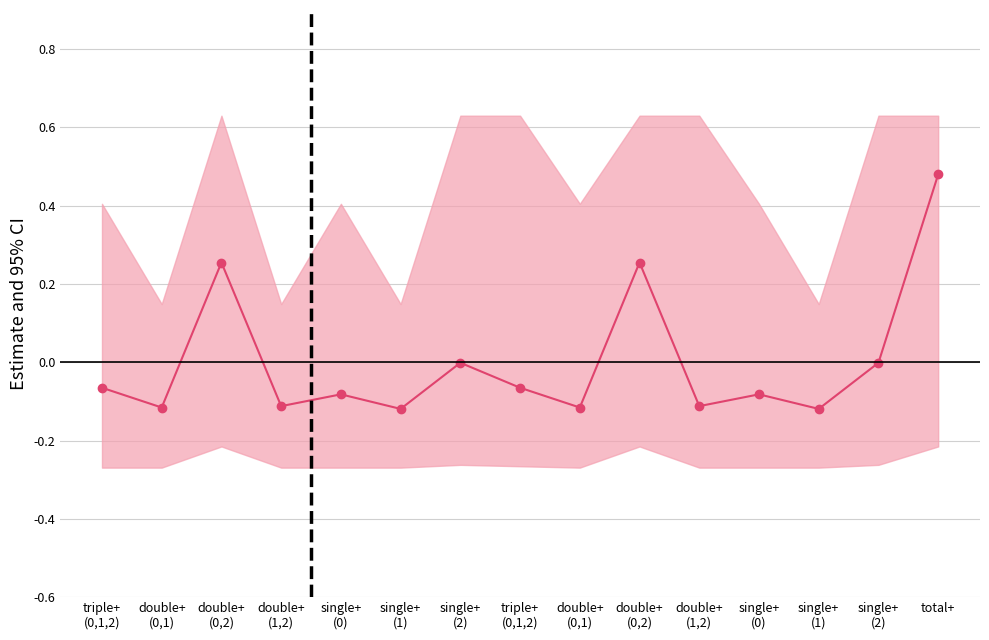

Where does the data first go above 0?

double+
(0,2)